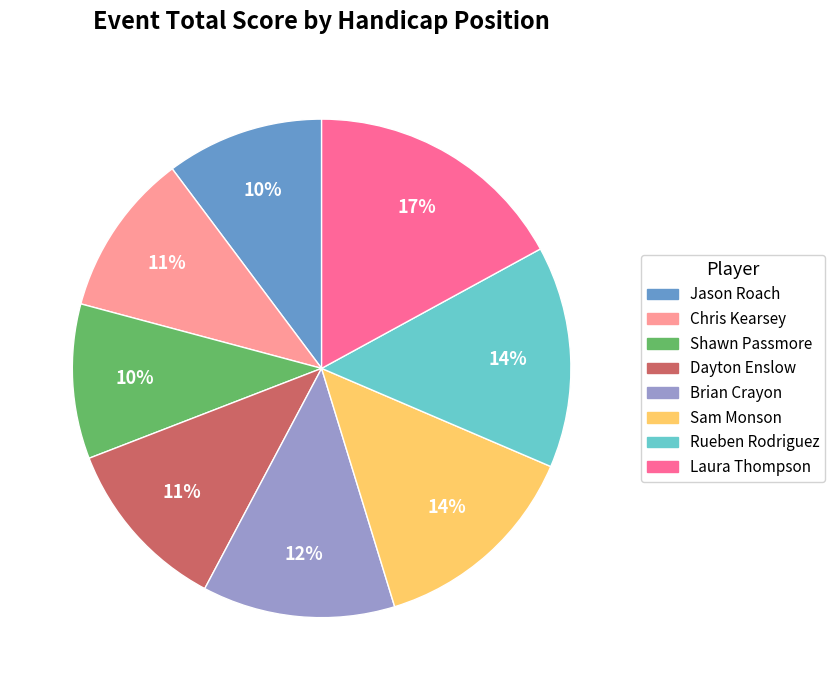

To the nearest percent, what is the average slice percentage?

12%